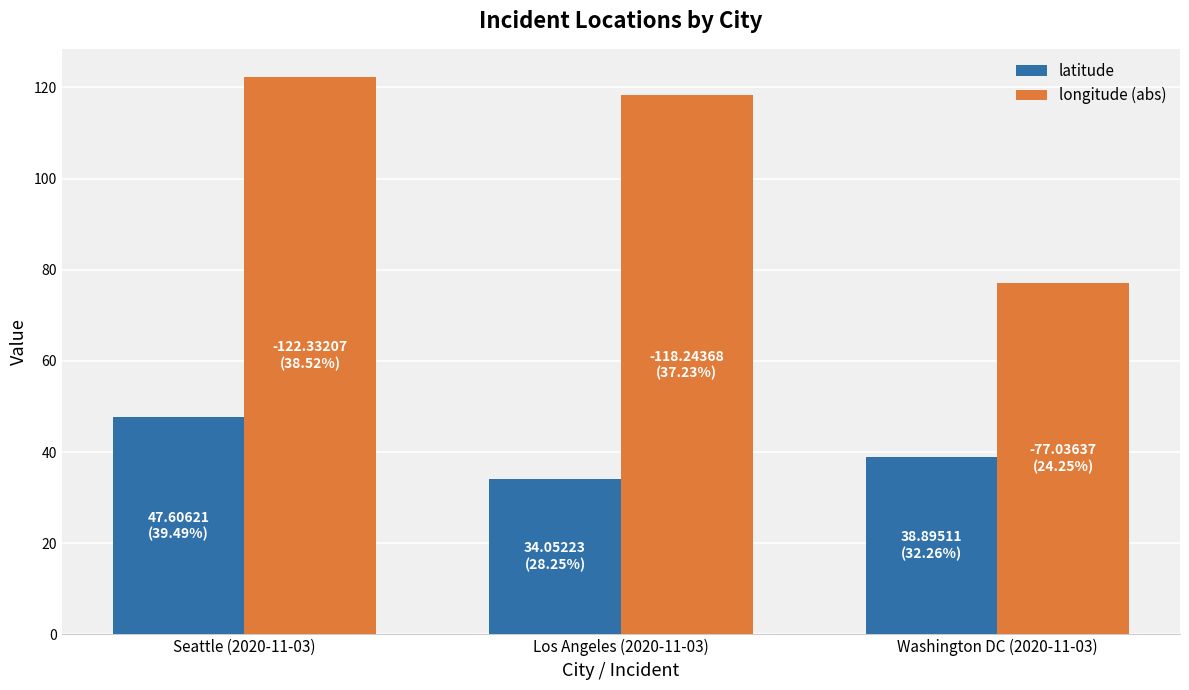

Where is latitude nearest to the value 40?

Washington DC (2020-11-03)